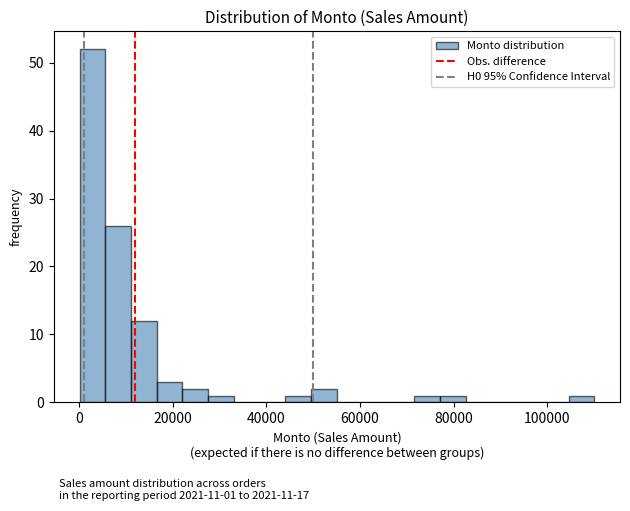

Read against the x-axis, roughly where is the centre of the tallest bar?

2000